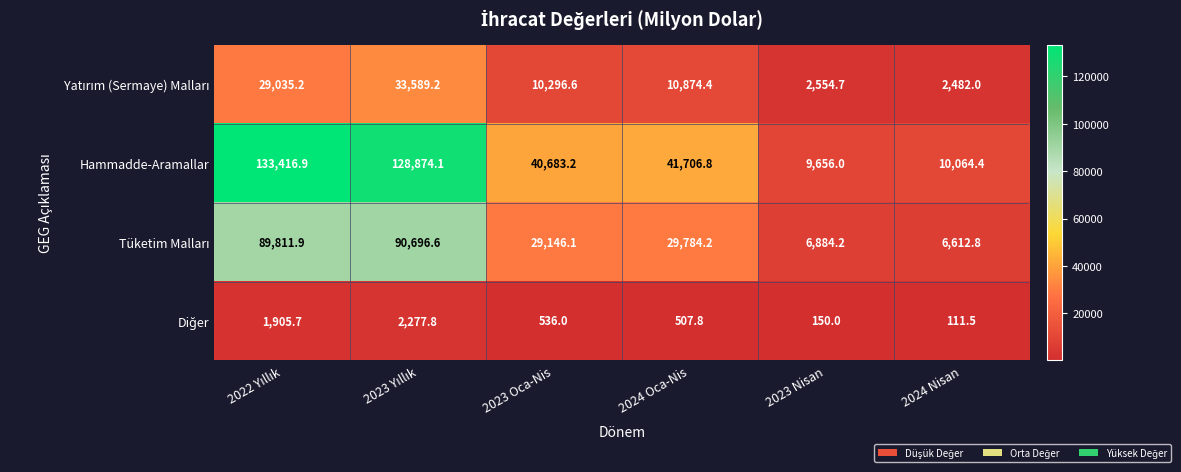

What is the smallest value displayed?

111.5